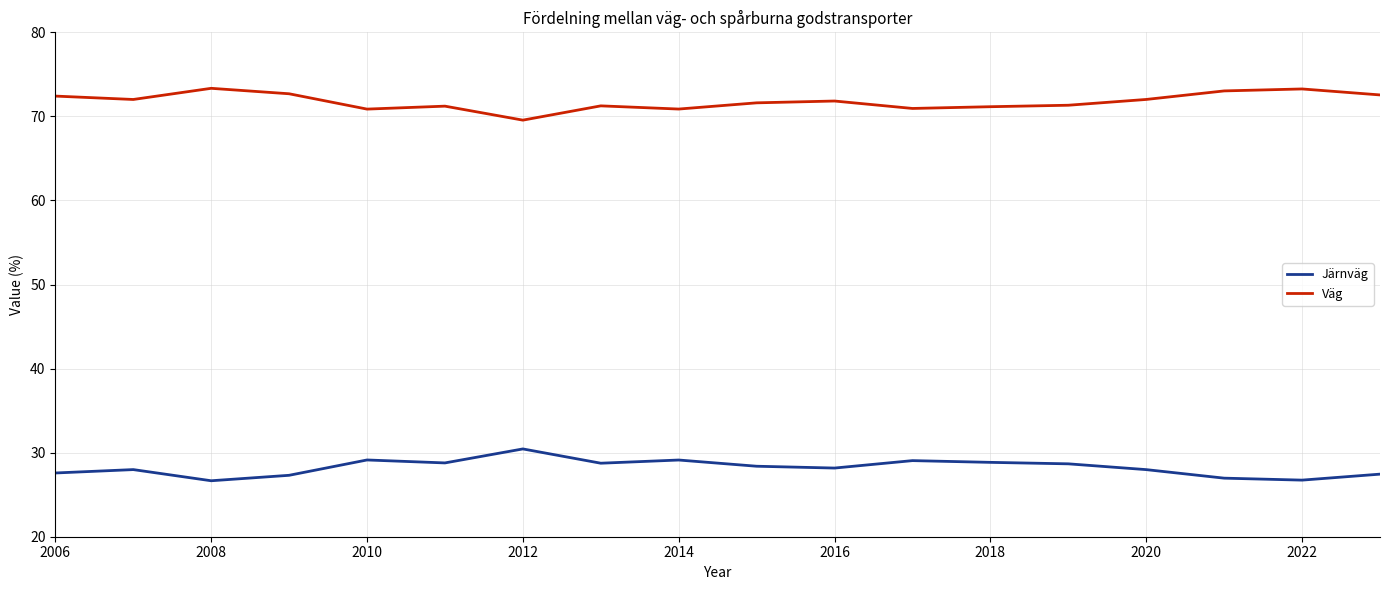

In Järnväg, how many points are higher than both neighbors (excluding endpoints)?

5